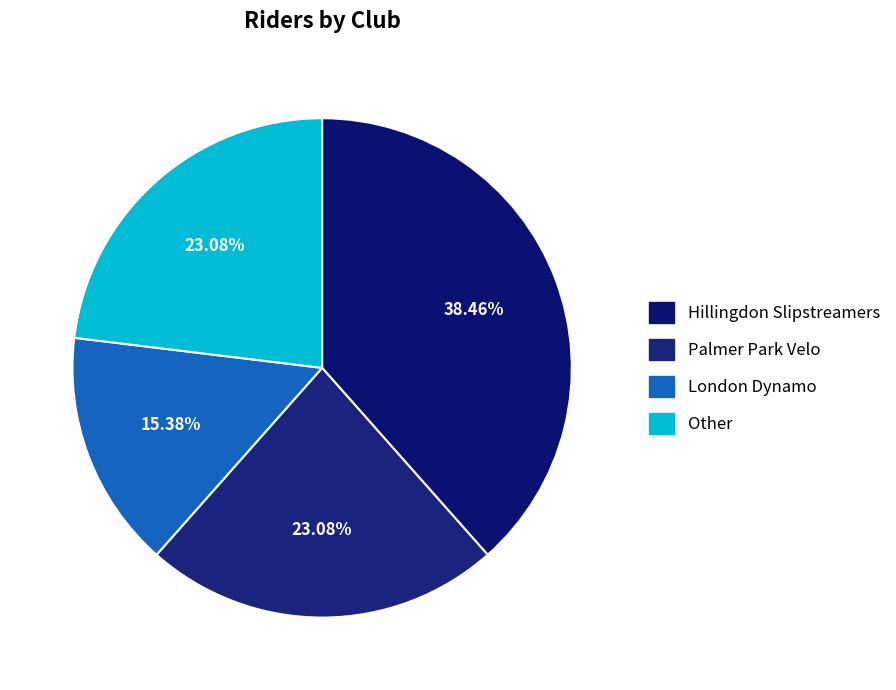

To the nearest percent, what is the difference between the largest and smallest slice percentages?

23%